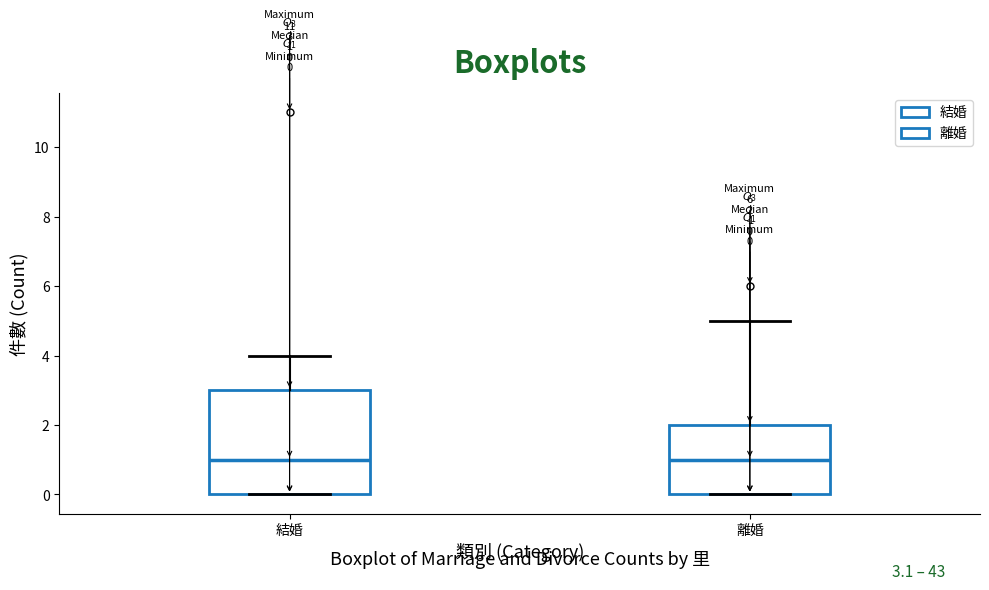

Which box is the tallest, from its lower edge to its upper edge?

結婚